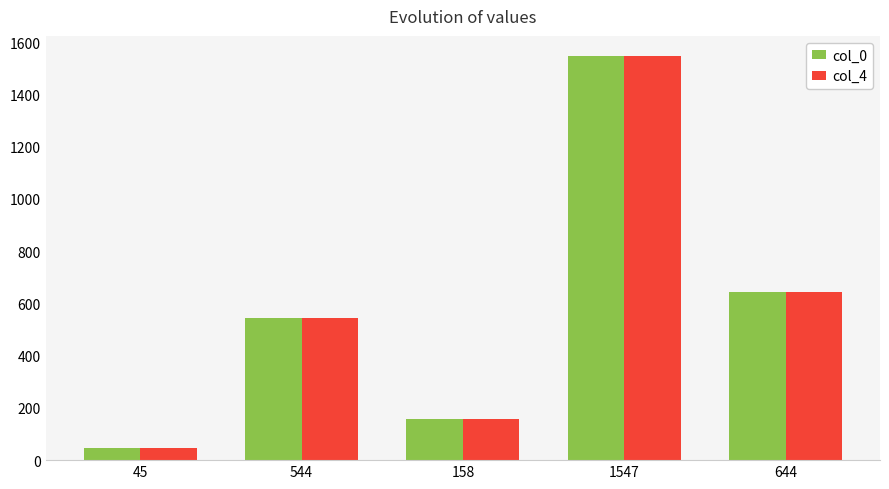

Reading left to right, extract all data points from this chart.

col_0: 45	544	158	1547	644
col_4: 45	544	158	1547	644